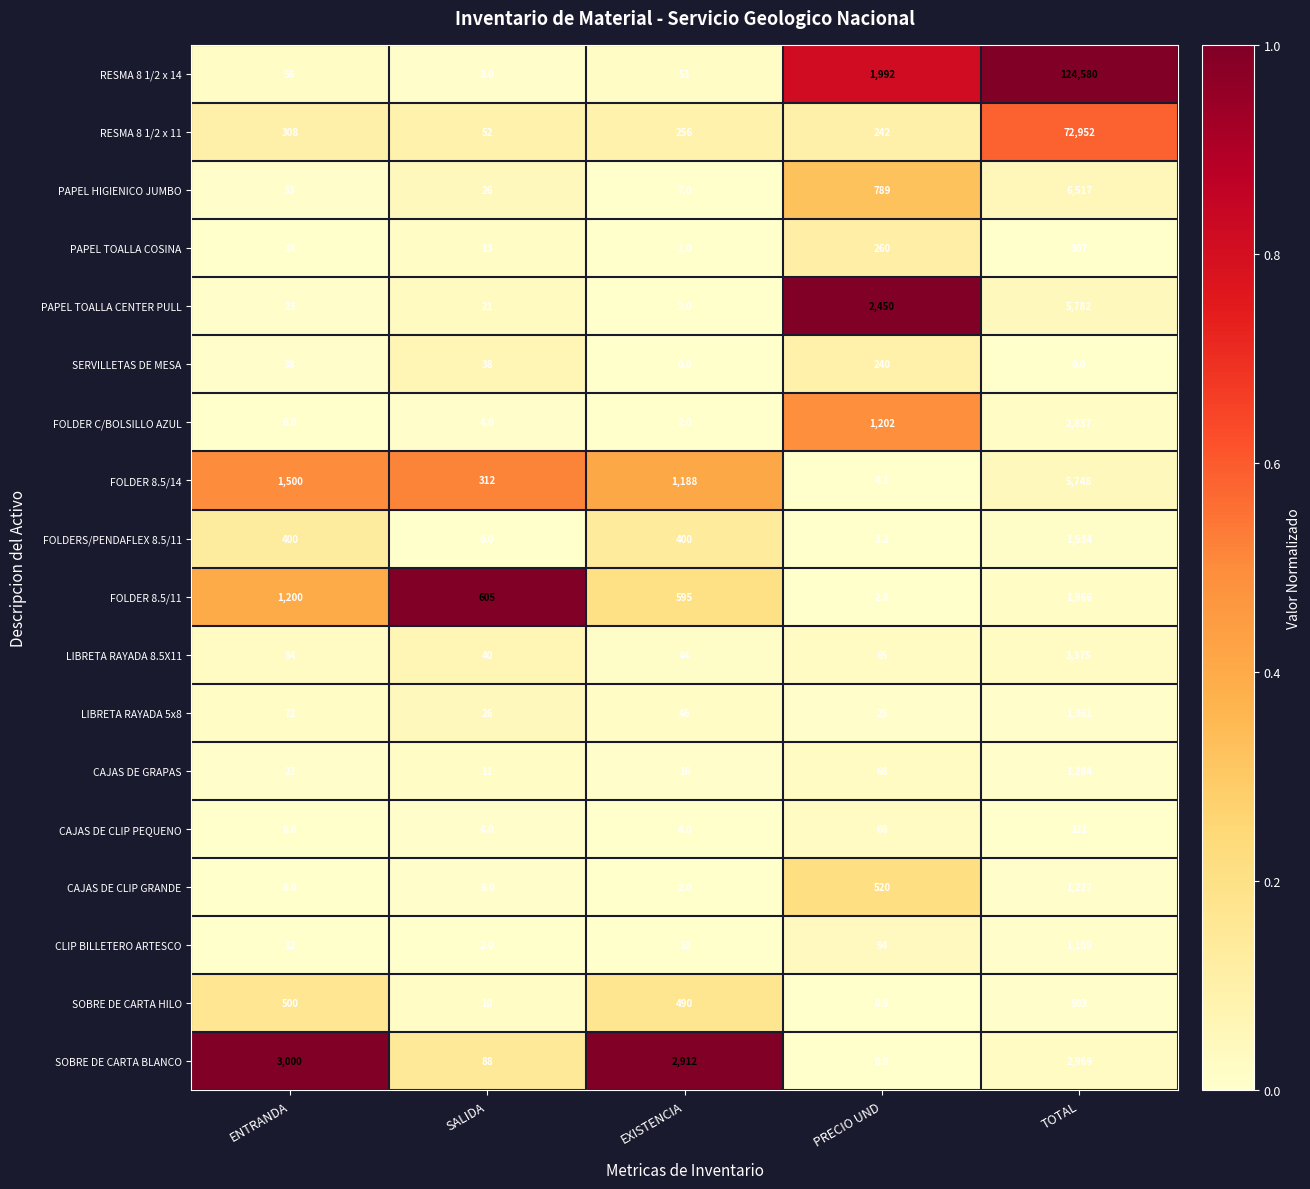

What is the sum of the LIBRETA RAYADA 8.5X11 values at ENTRANDA and EXISTENCIA?

128.0